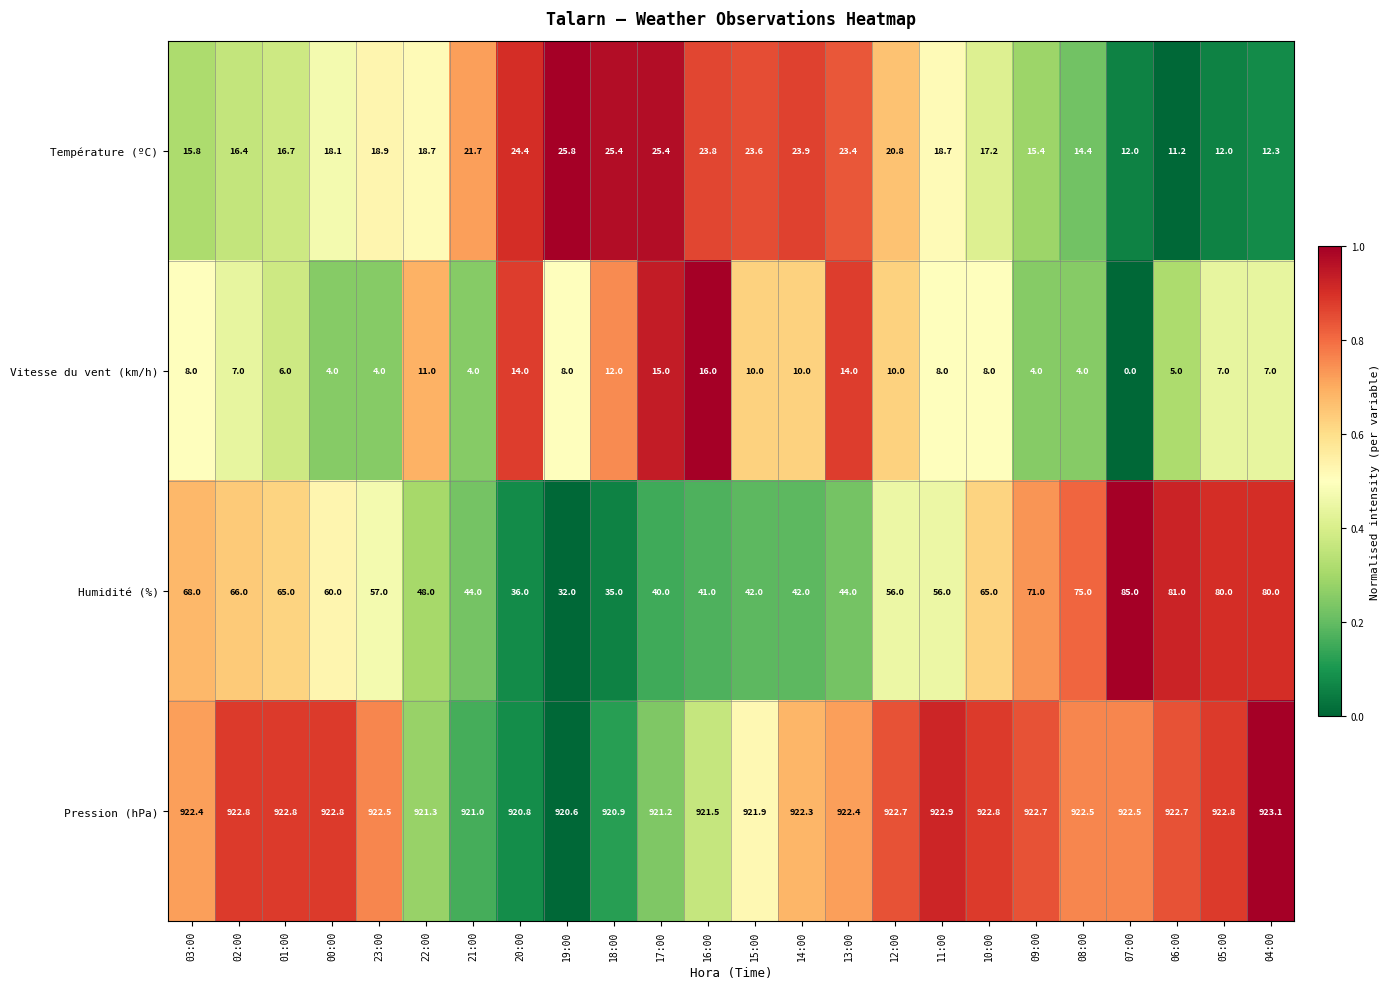

Is it true that Température (ºC) equals 5.0 at 00:00?

False